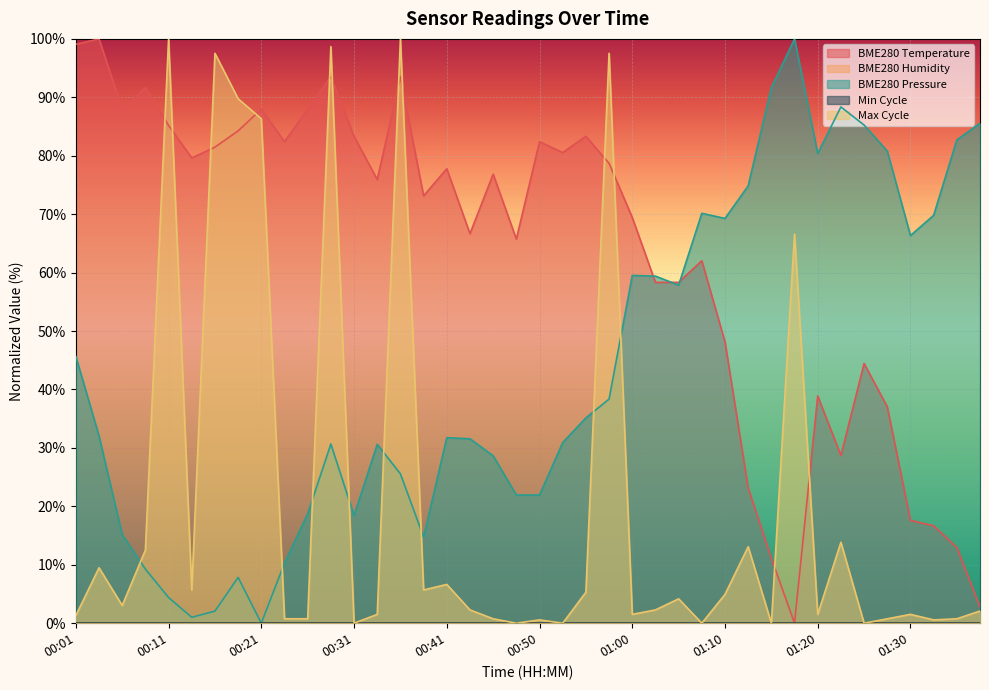

What is the maximum value shown in the chart?

100.0